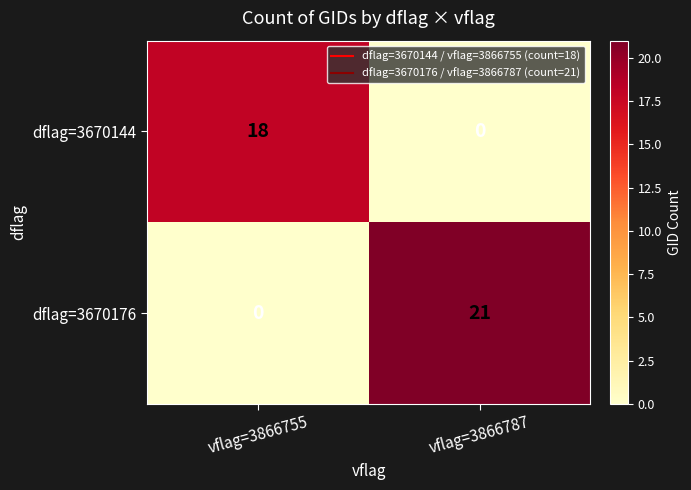

What is the difference between the highest and lowest values at vflag=3866787?

21